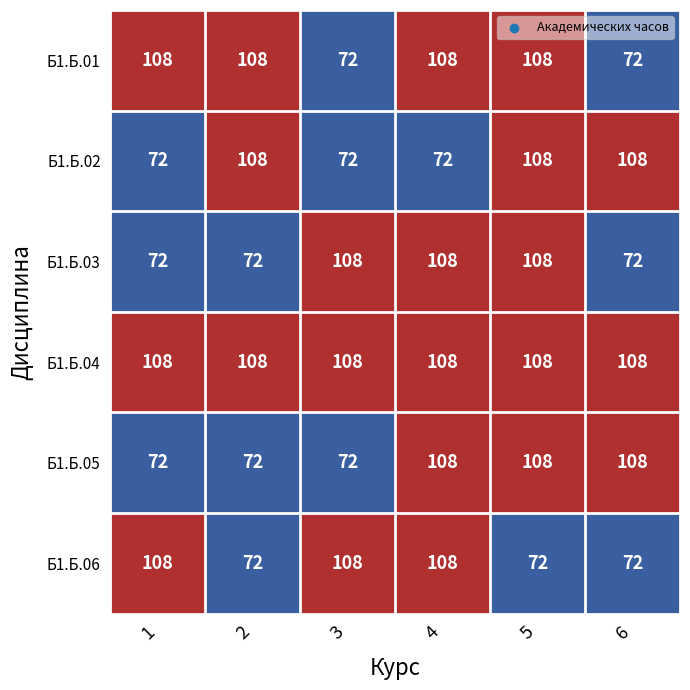

What is the total value across all series at 1?

540